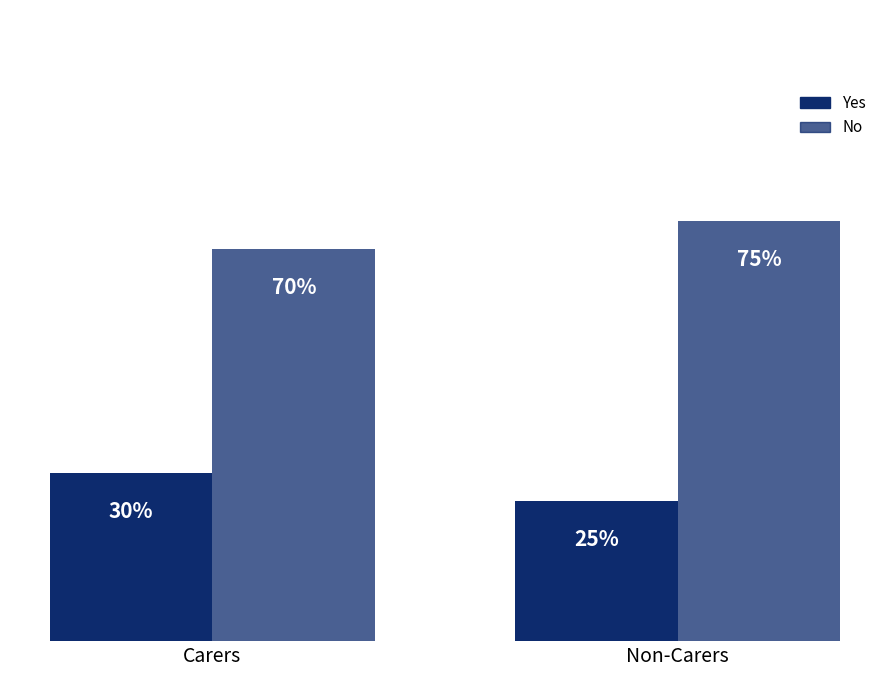

Does the chart contain any negative values?

No